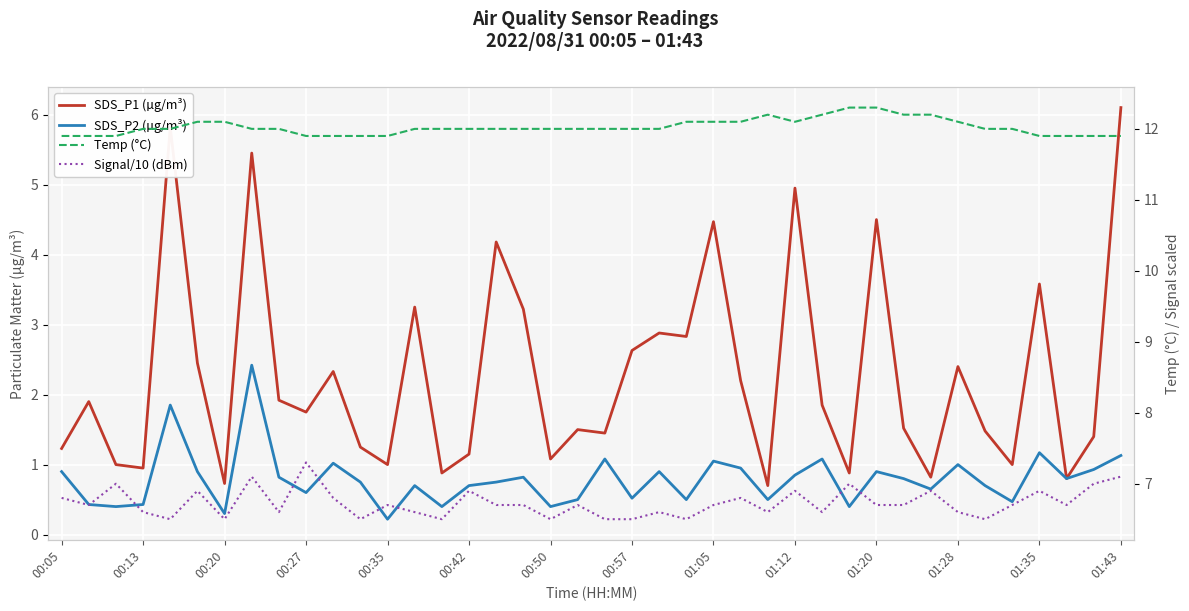

True or false: Signal/10 (dBm) and SDS_P1 (µg/m³) intersect in this chart.

False